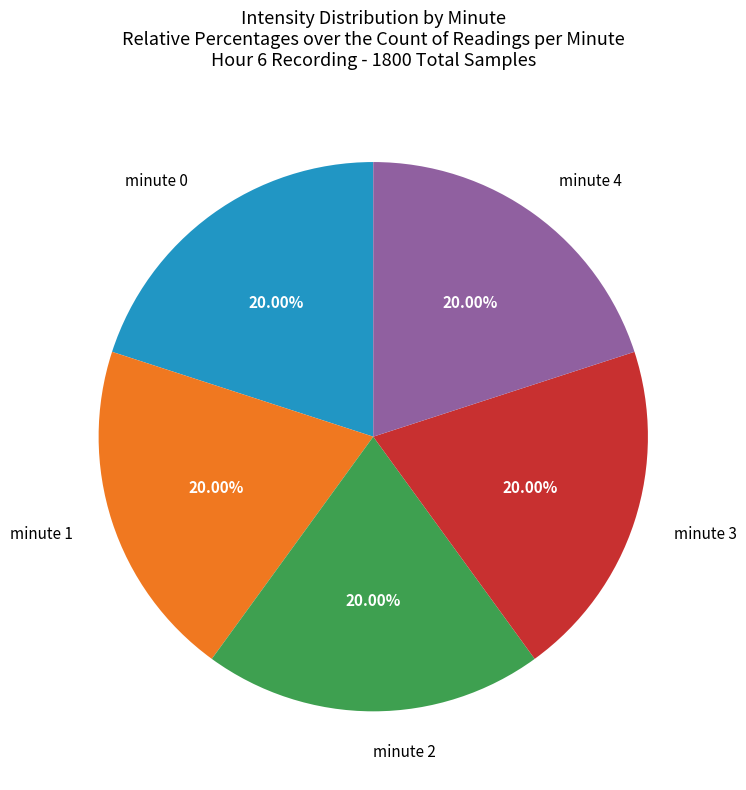

Approximately how many times larger is the value at minute 3 compared to minute 1?

1.0